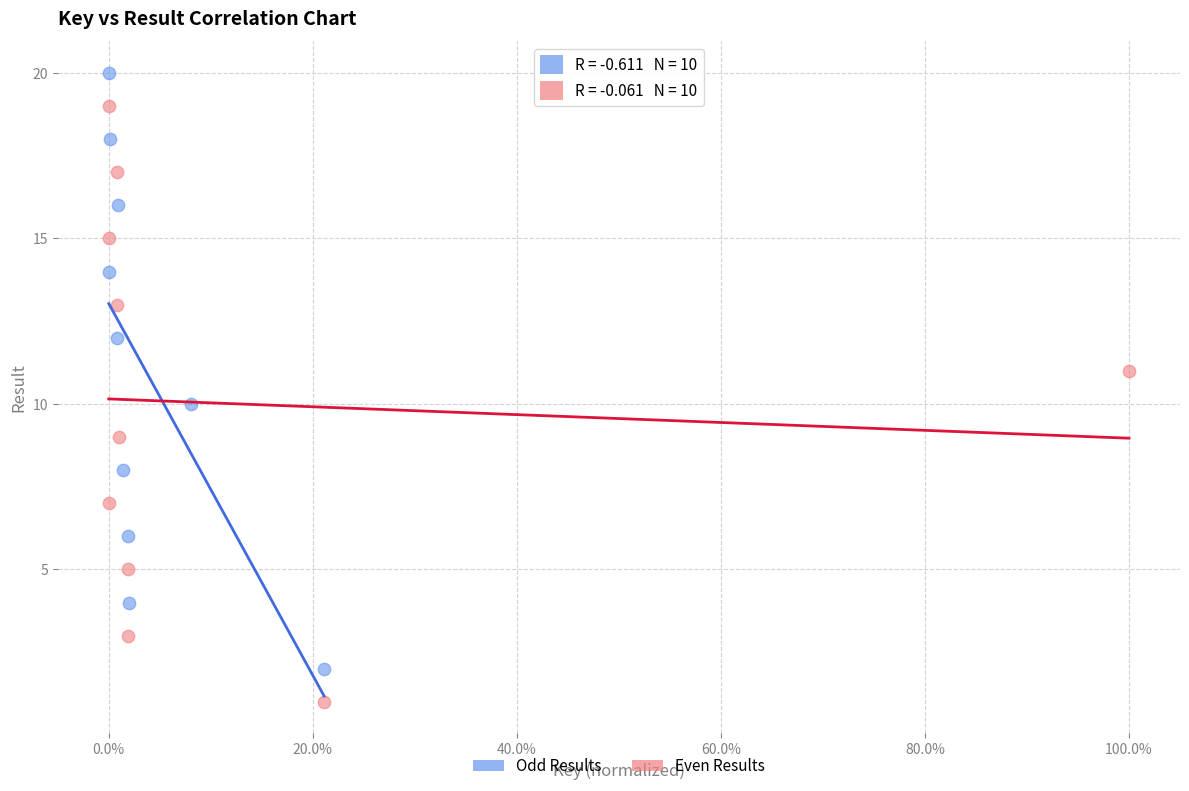

Which series contains the highest Y value?

Odd Results